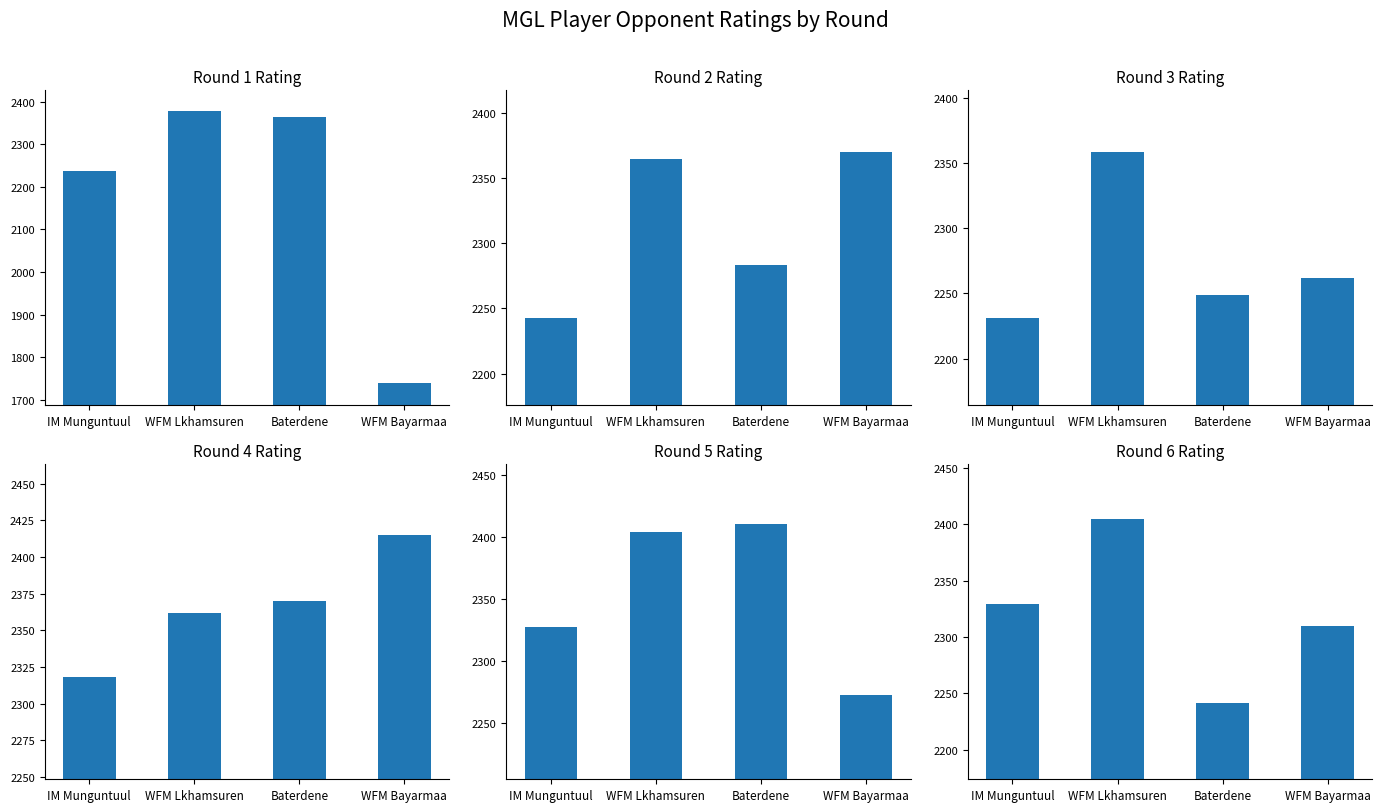

Which category has the lowest value in the Round 5 Rating series?

WFM Bayarmaa